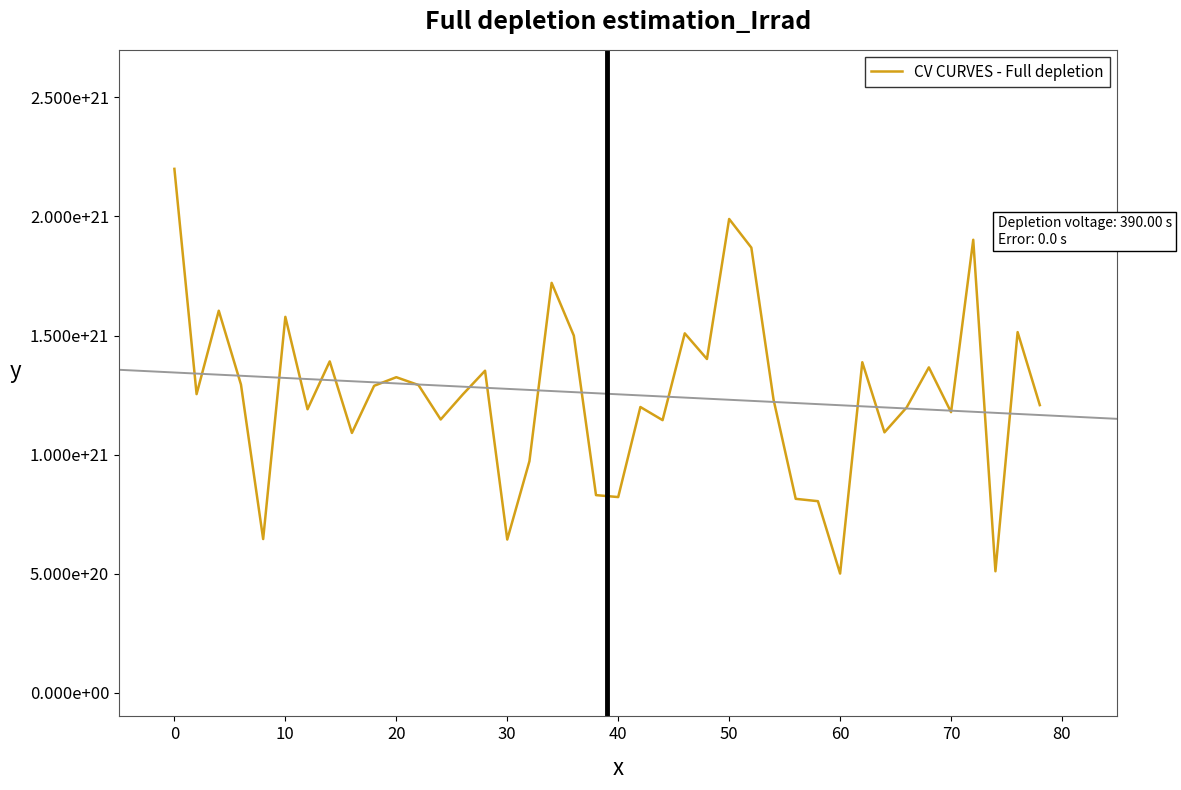

True or false: there are more than 2 points higher than both neighbors.

True